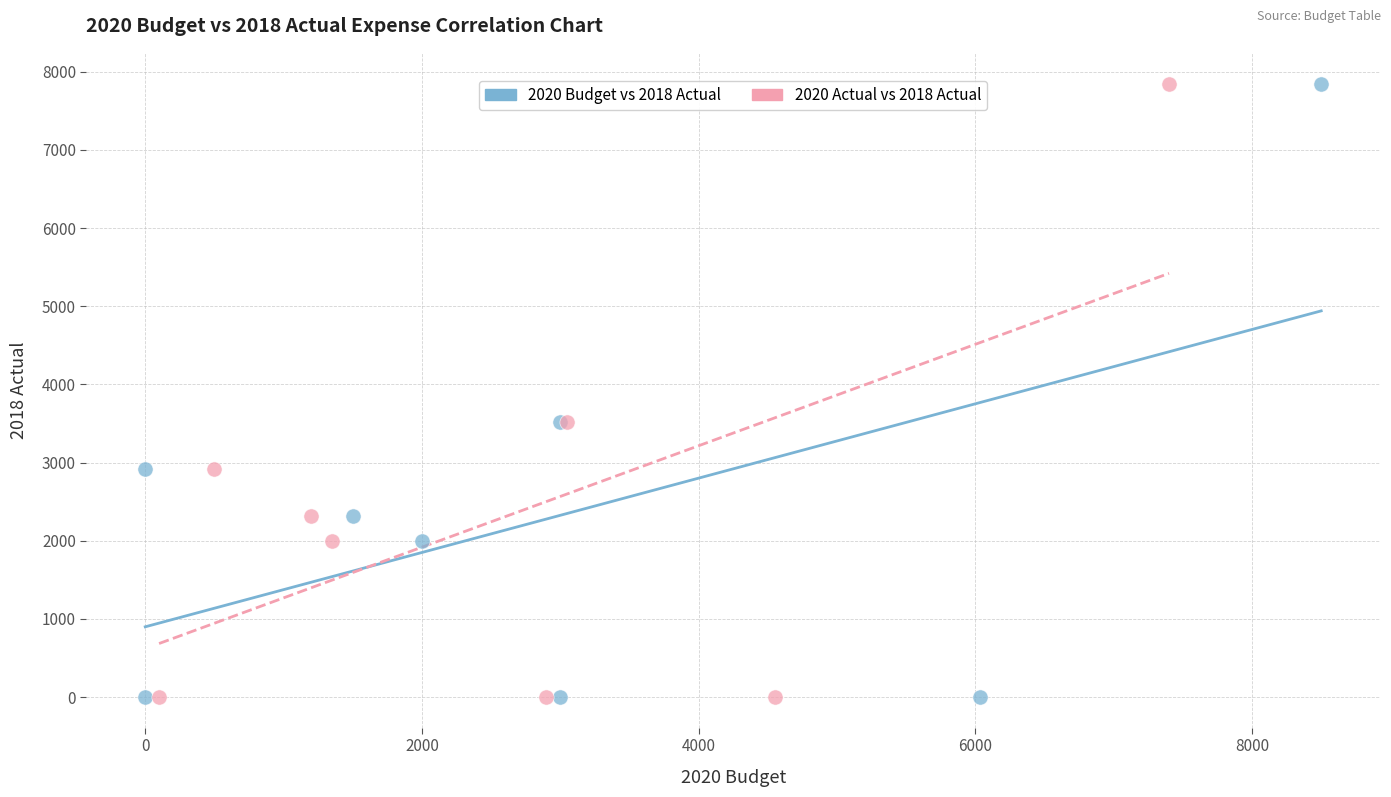

What are all the series names shown in the legend?

2020 Budget vs 2018 Actual, 2020 Actual vs 2018 Actual